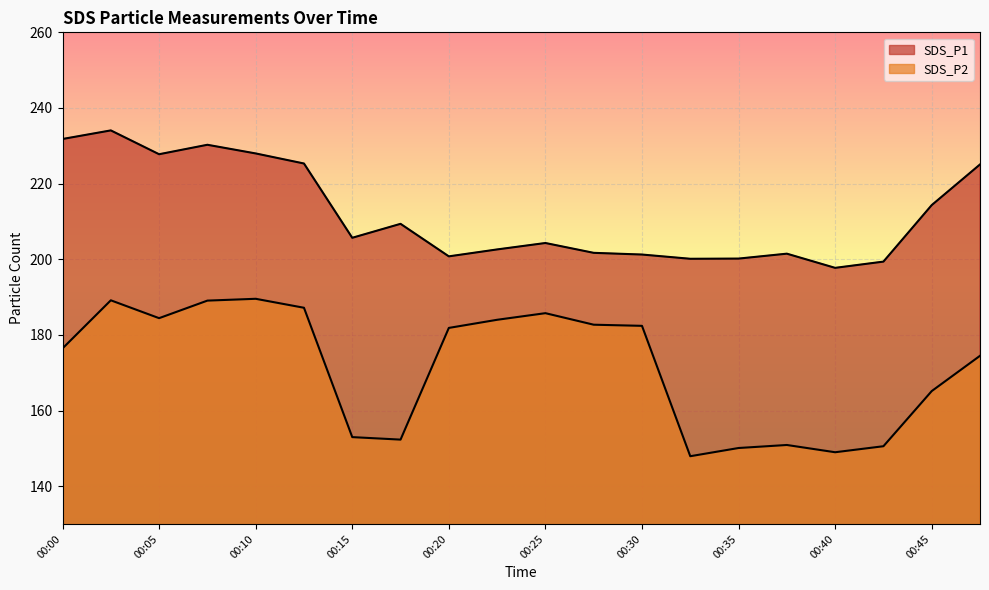

What is the difference between the SDS_P1 values at 00:32 and 00:45?

14.2